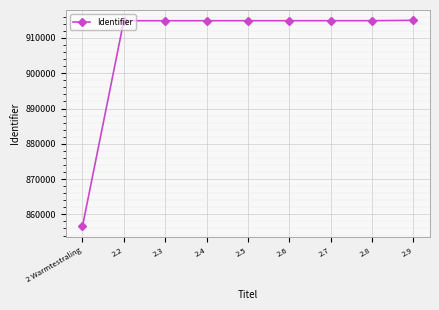

What position from the right is 2.4?

6